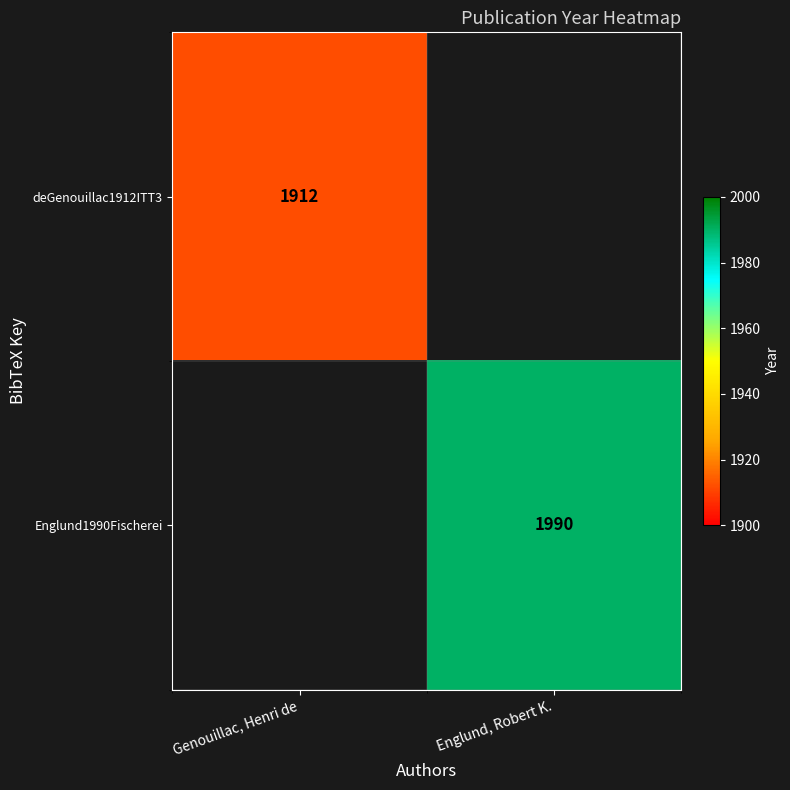

Is it true that Englund1990Fischerei equals 3202 at Englund, Robert K.?

False